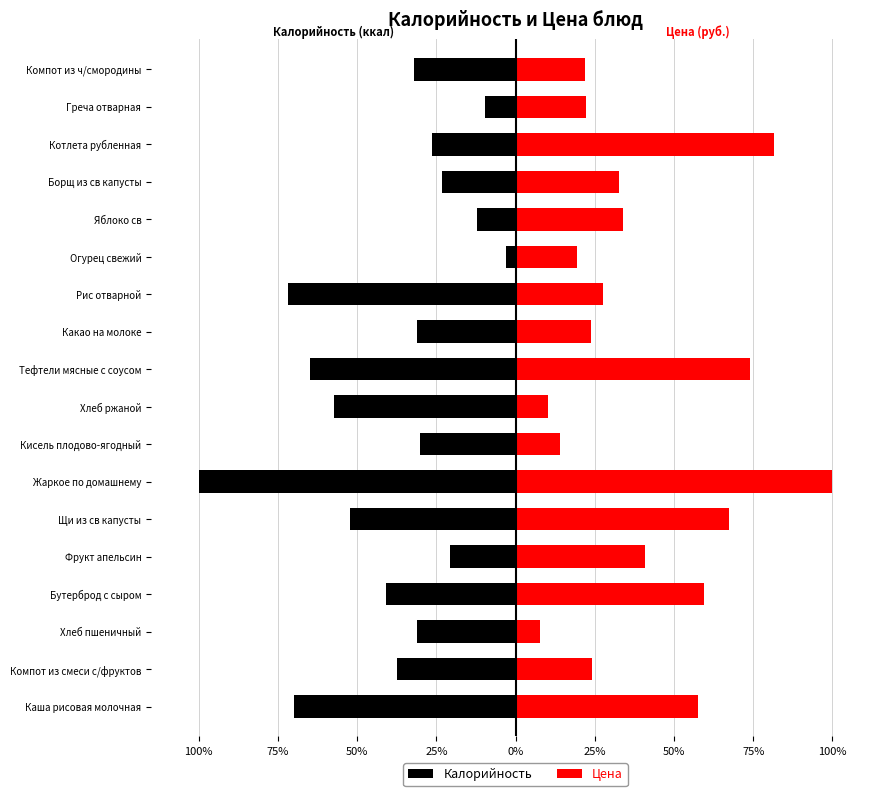

True or false: Цена has a value of 44.4 at Котлета рубленная.

False